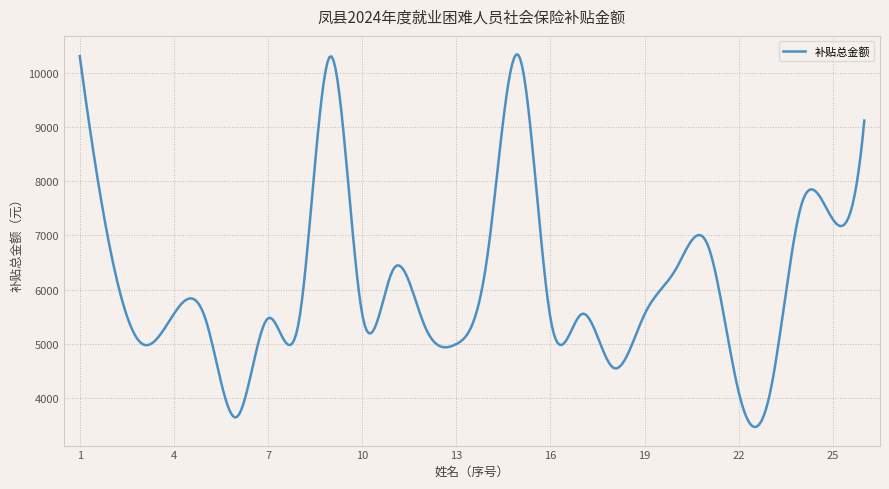

What is the maximum value shown in the chart?

10337.4